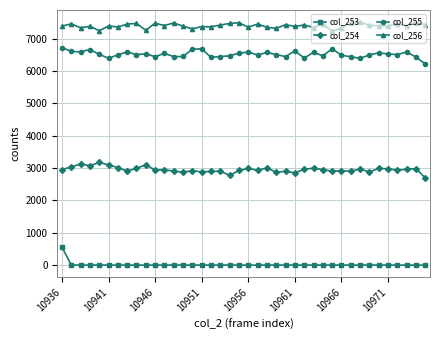

True or false: col_254 has more than 1 interior local peaks.

True